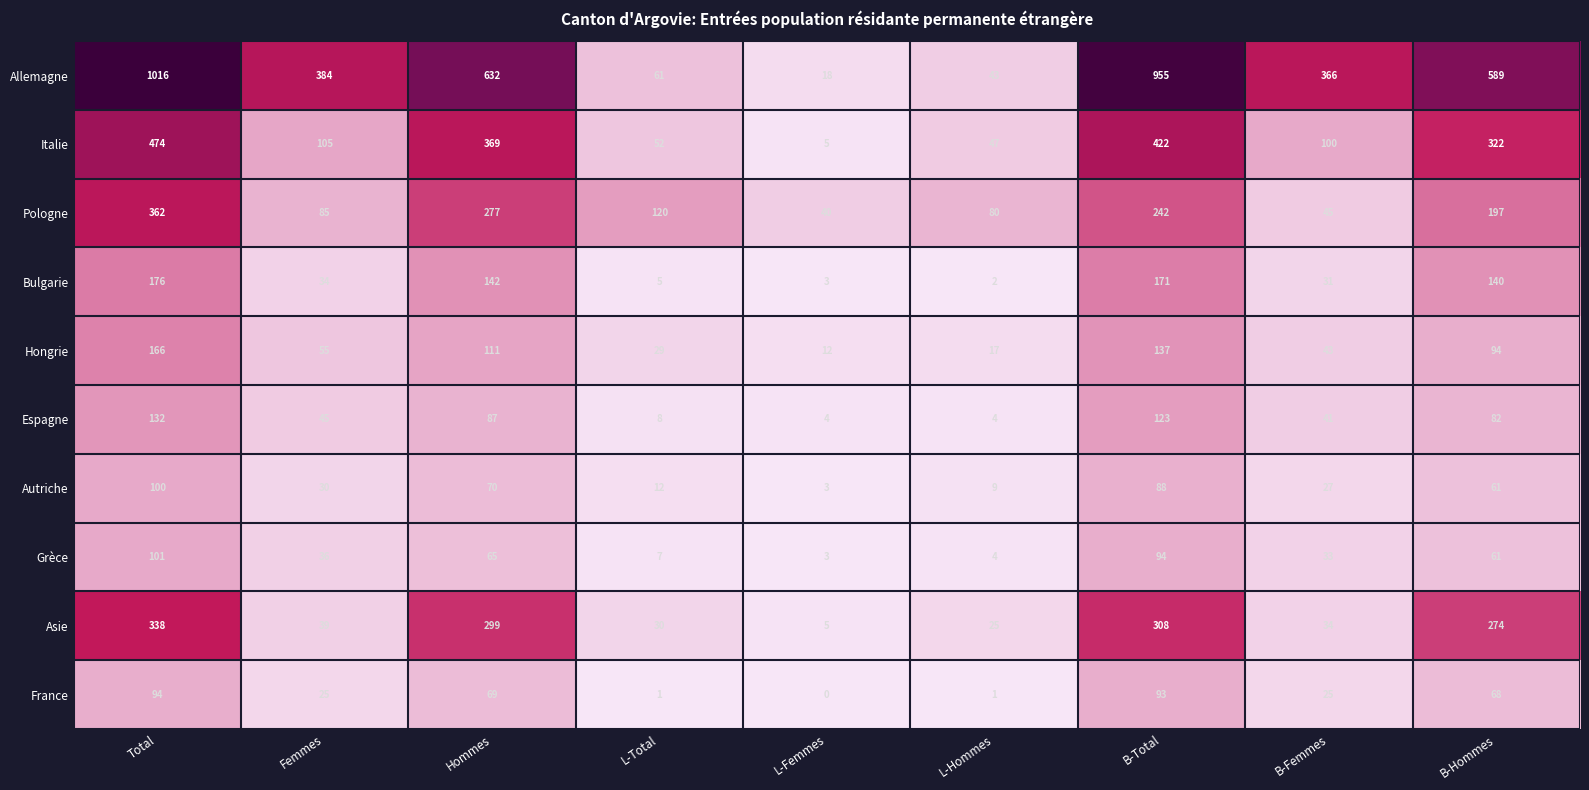

At which category does the chart reach its minimum across all series?

L-Femmes